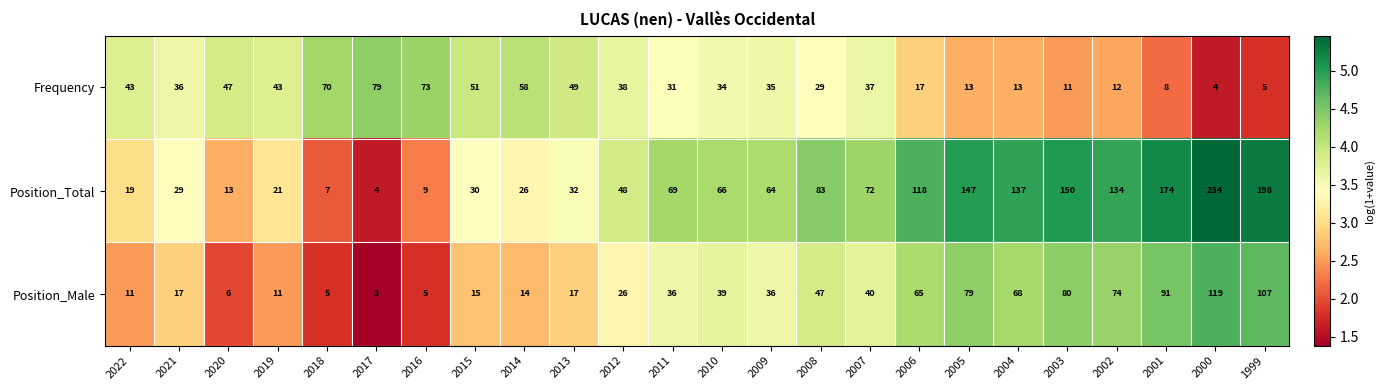

What is the difference between the Position_Total values at 2010 and 2012?

18